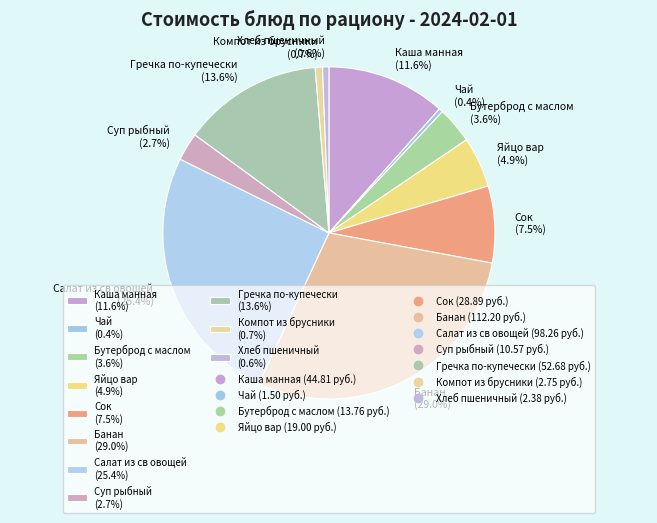

The Салат из св овощей slice represents 25% of the pie. True or false?

True